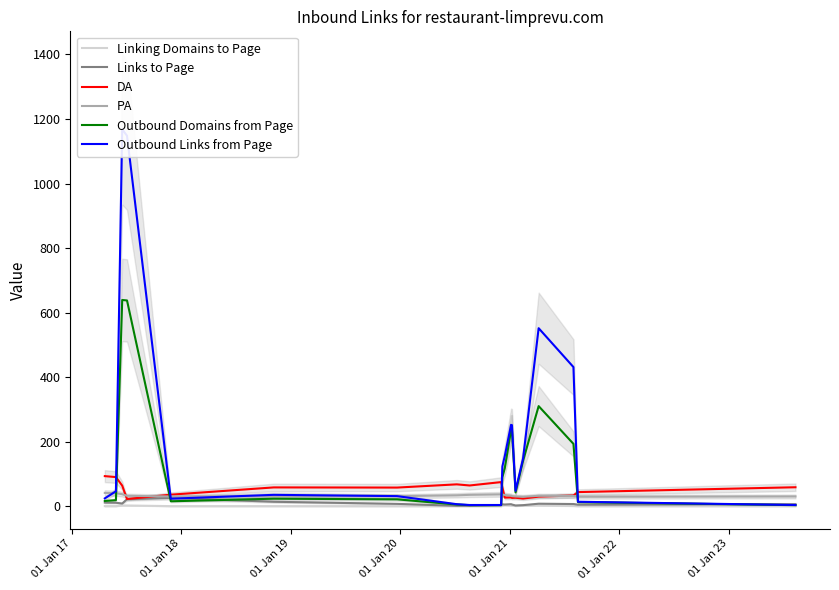

What is the difference between the maximum and second lowest values in the Outbound Links from Page series?

1164.5